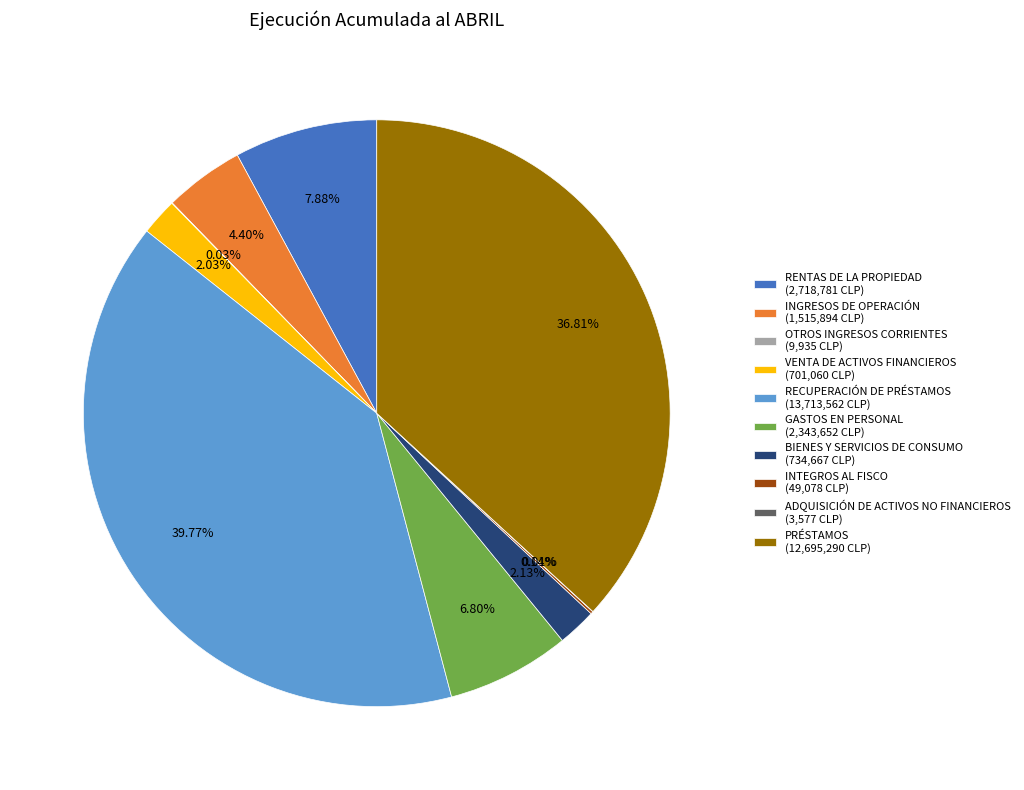

Do RECUPERACIÓN DE PRÉSTAMOS (13,713,562 CLP) and PRÉSTAMOS (12,695,290 CLP) together represent more than half of the pie?

Yes